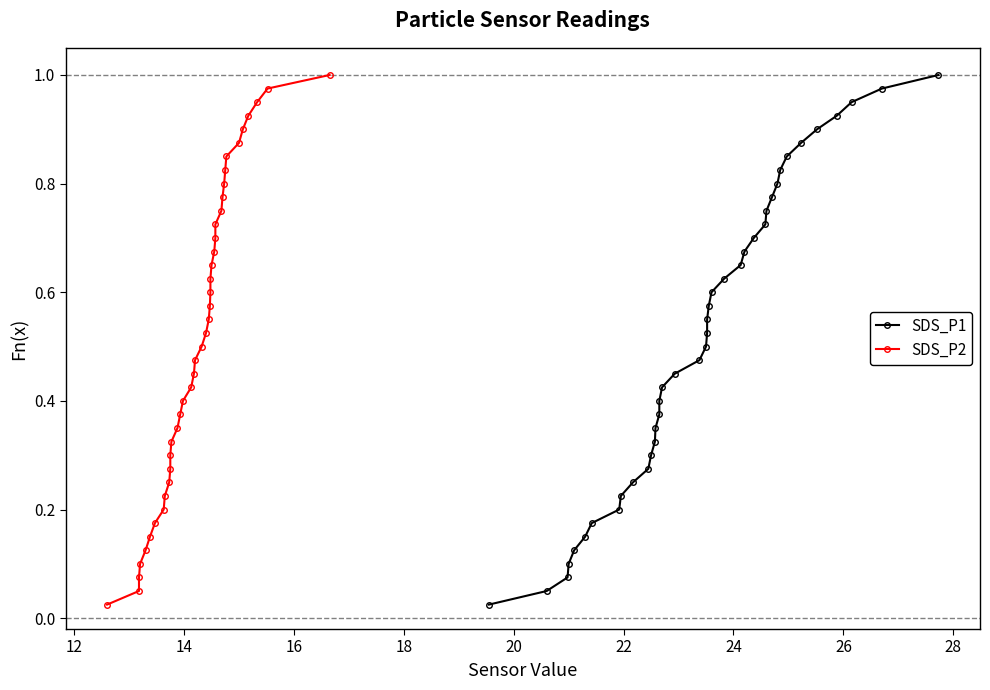

True or false: SDS_P2 has a value of 0.2 at 18.

False